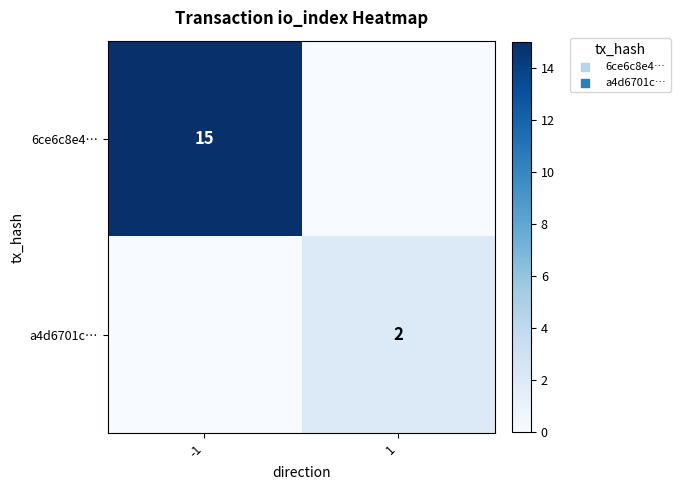

True or false: a4d6701c… has a value of 0 at 1.

False